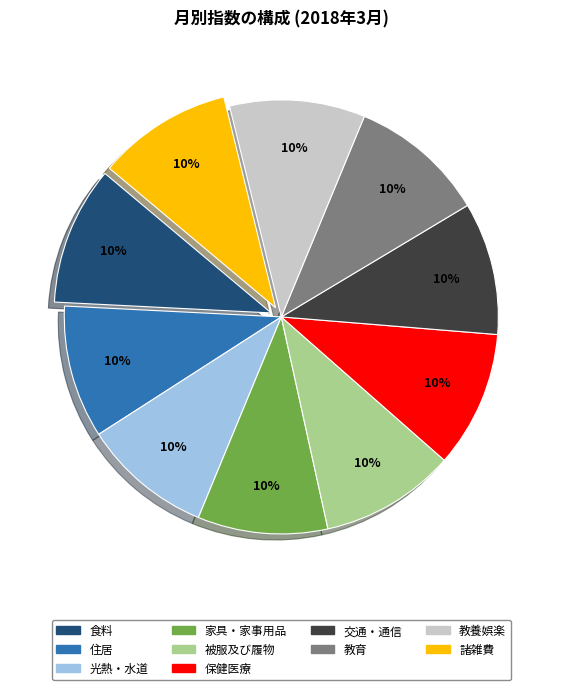

To the nearest percent, what is the combined percentage of 諸雑費 and 家具・家事用品?

20%